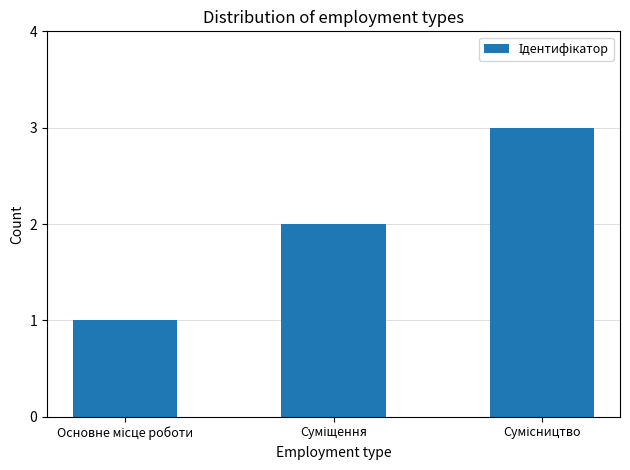

What is the maximum value shown in the chart?

3